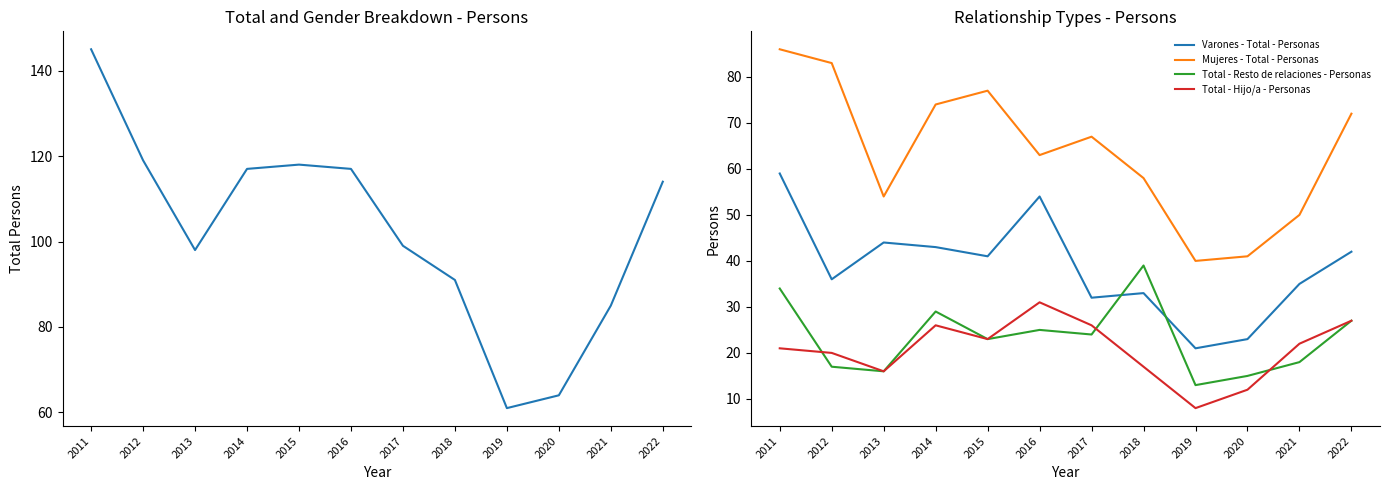

The value of Total - Hijo/a - Personas at 2022 is 39. True or false?

False